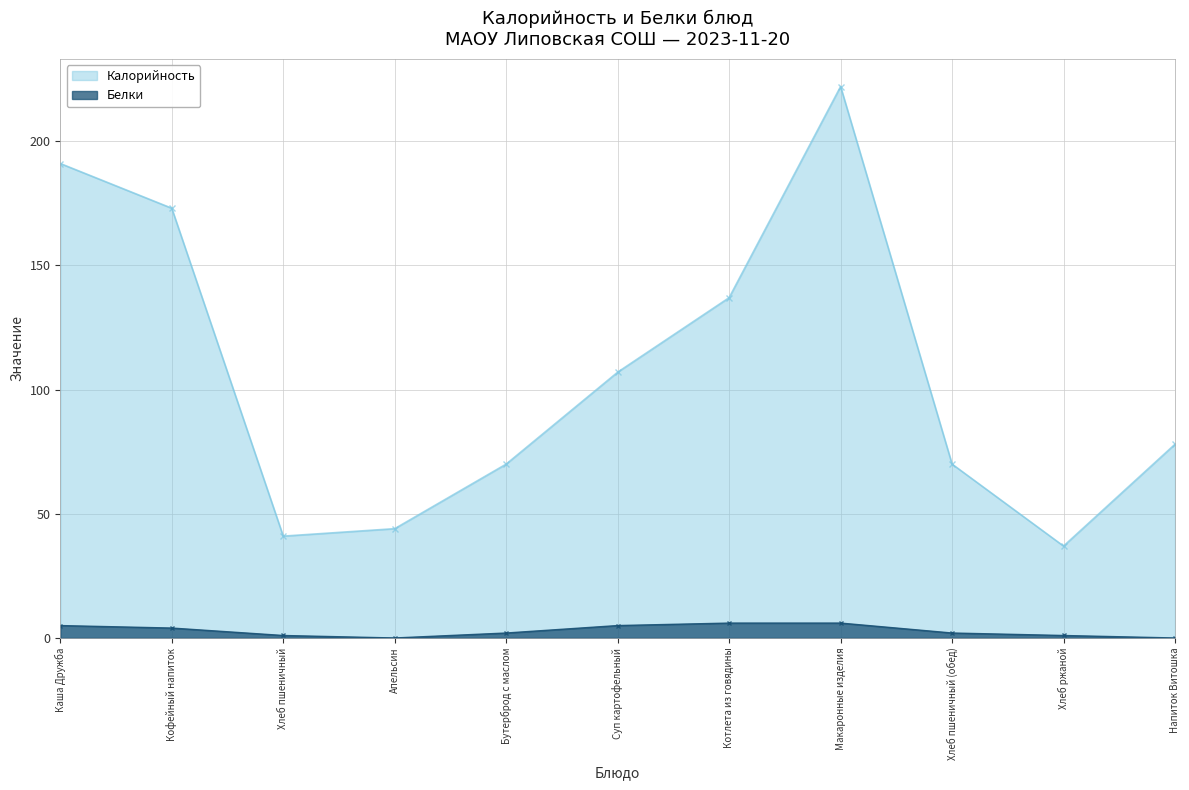

True or false: Калорийность and Белки cross at least once.

False